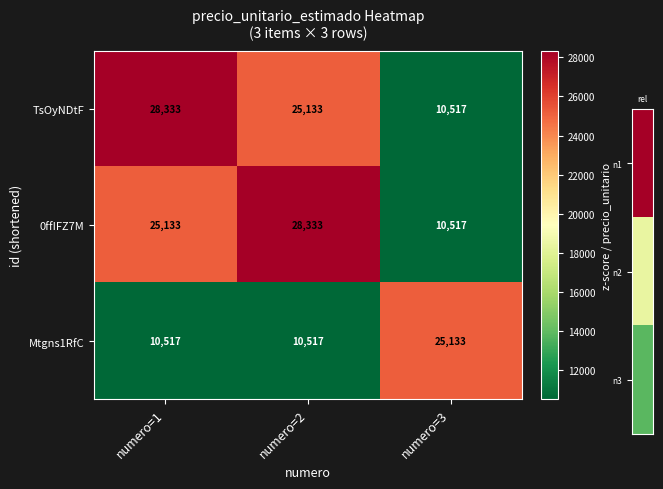

Count the number of categories in the chart.

3